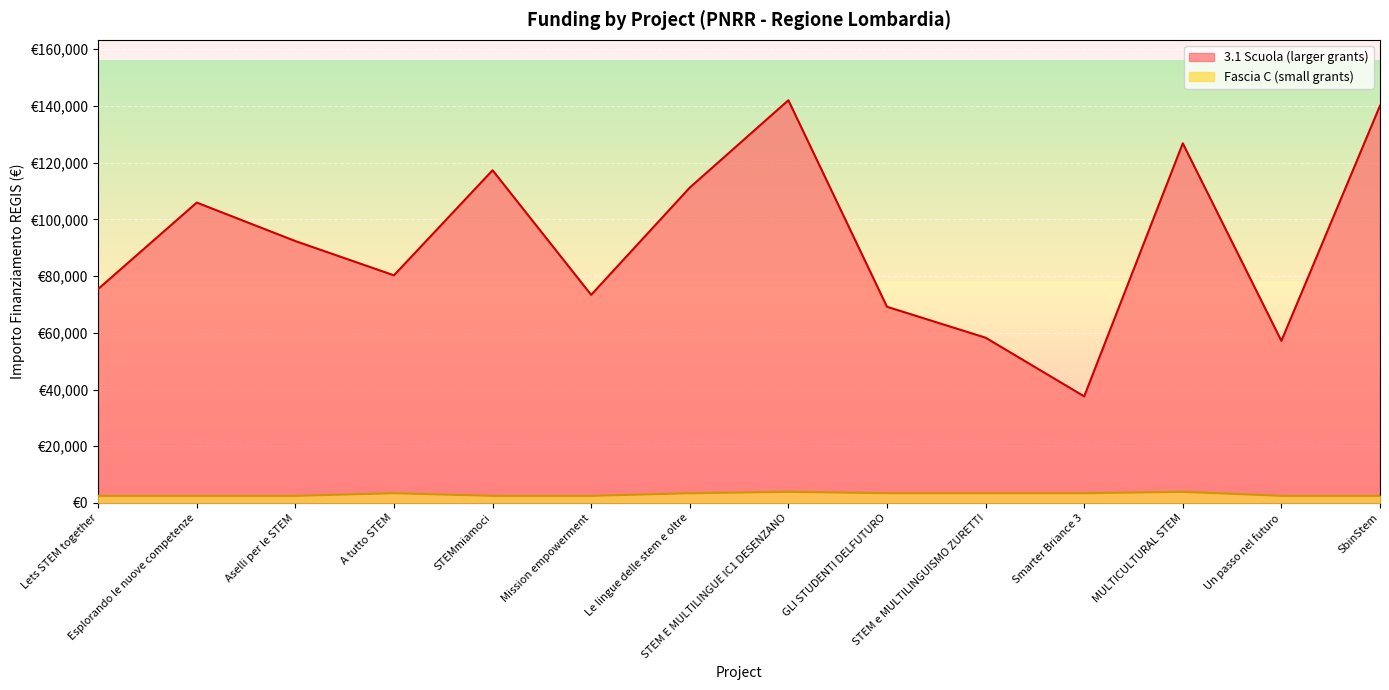

What is the label of the 11th point from the right?

A tutto STEM